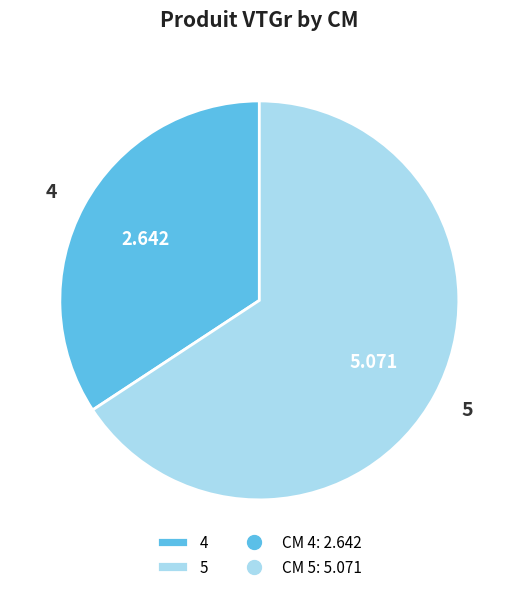

The 4 slice represents 42% of the pie. True or false?

False